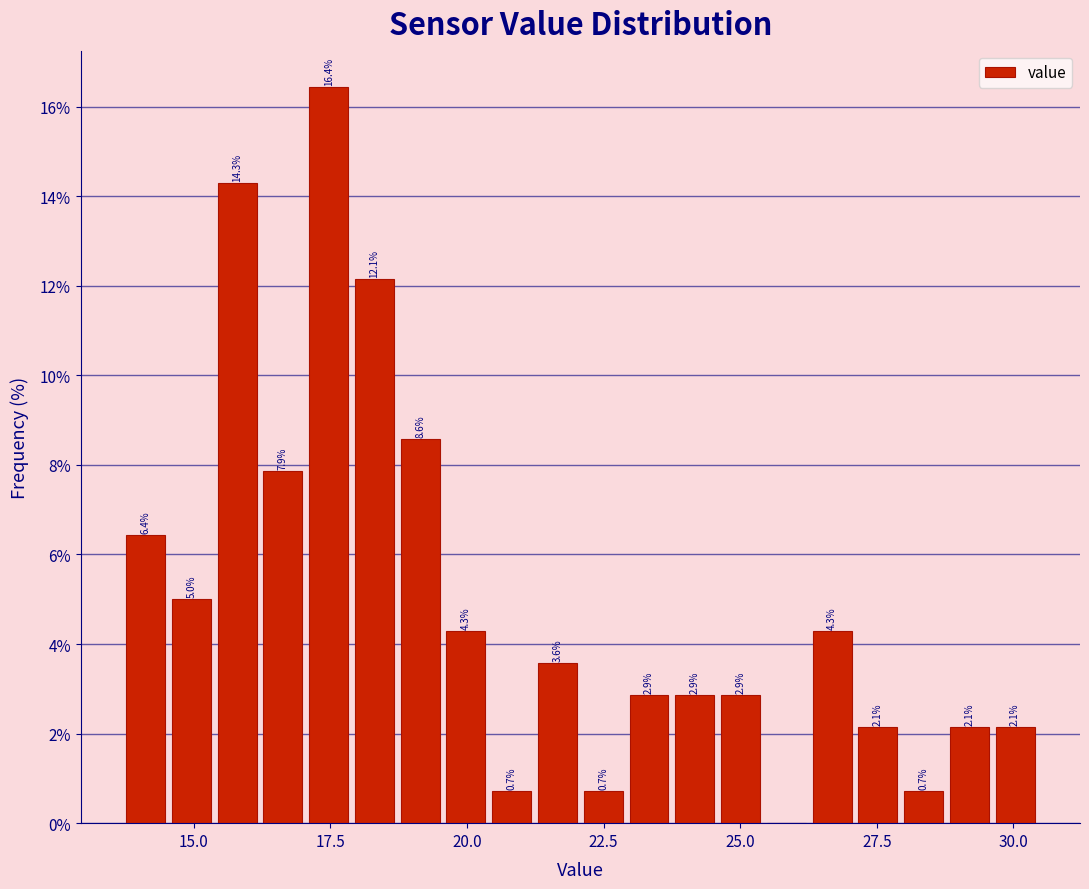

Around what value on the x-axis is the tallest bar? Give the approximate position of its centre, as read against the axis.

17.5